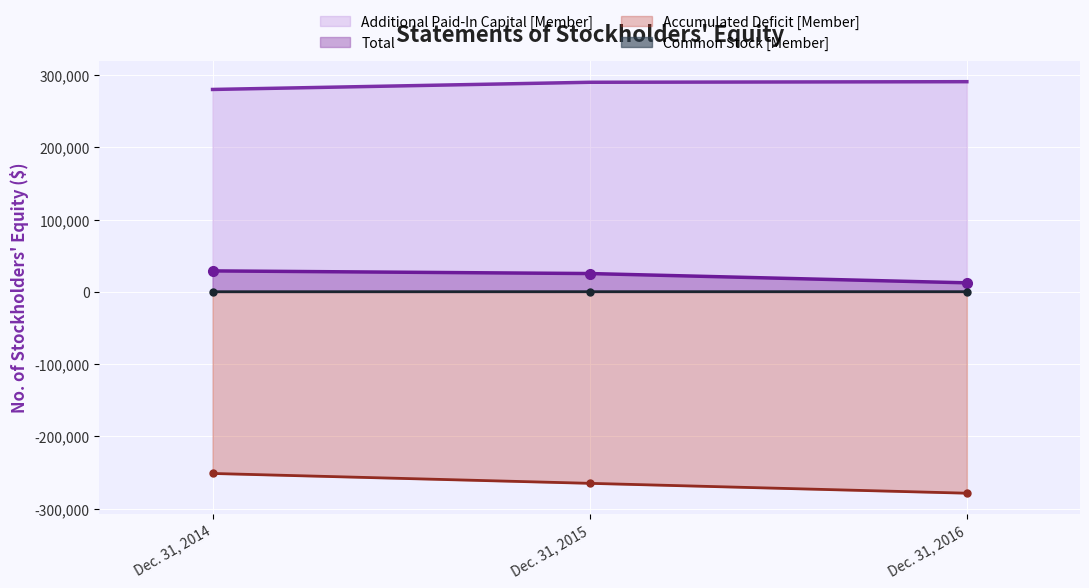

What is the greatest value displayed?

290698